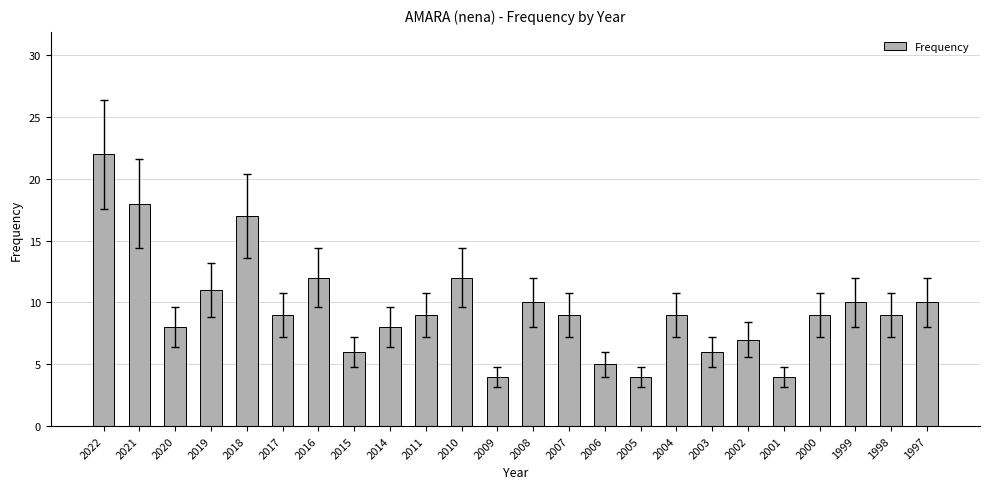

What is the difference between the values at 2021 and 1998?

9